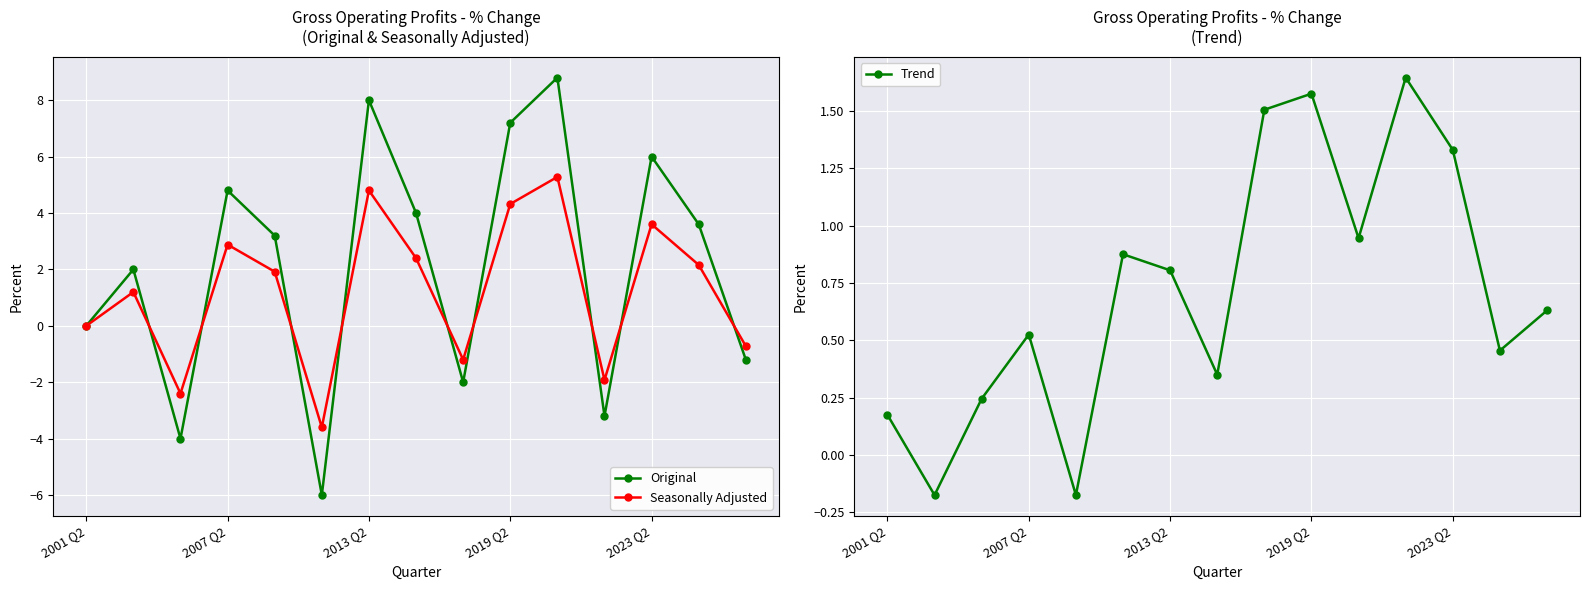

What is the difference between the second highest and minimum values in the Trend series?

1.8